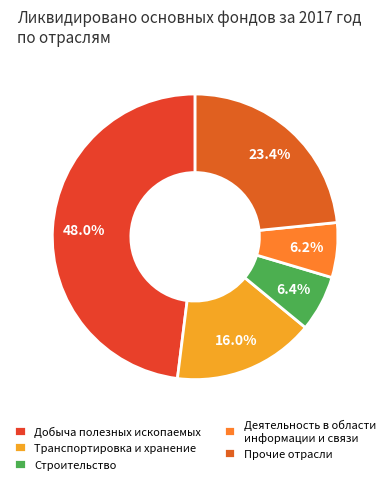

To the nearest percent, what portion does Строительство represent?

6%